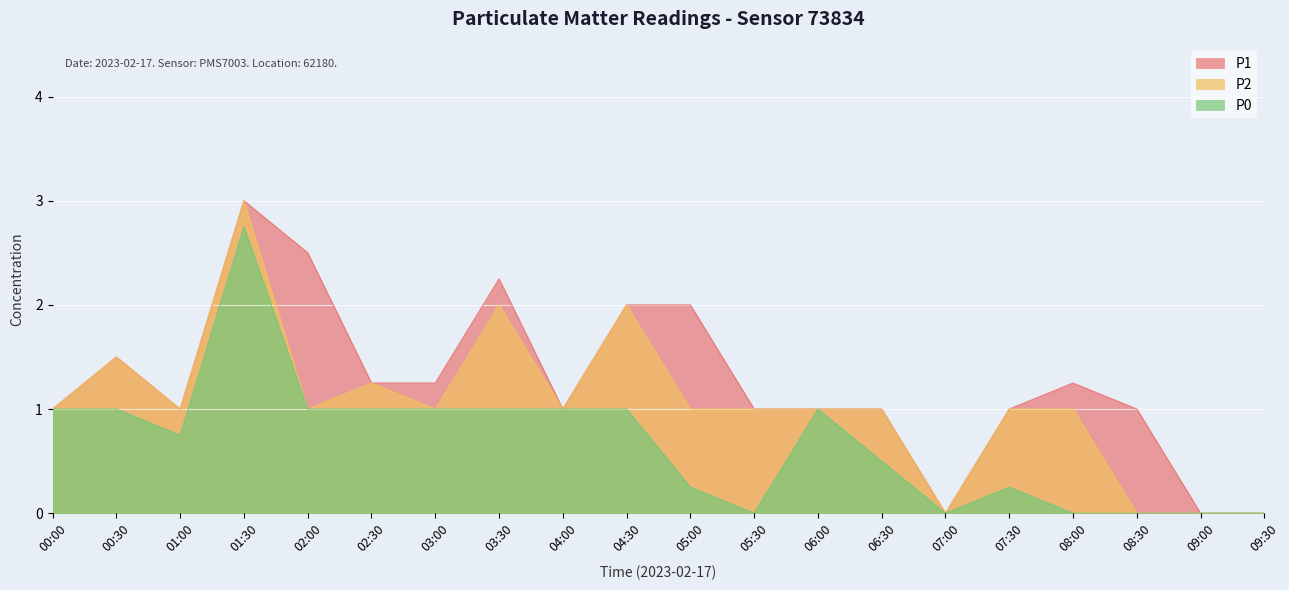

Which category has the highest value in the P1 series?

01:30